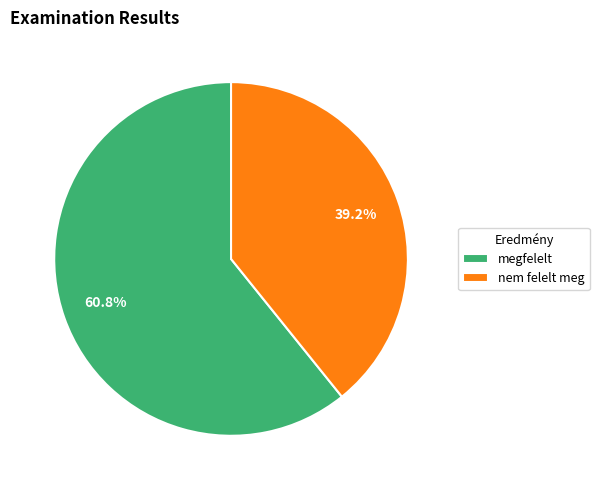

Count the number of slices in the pie.

2